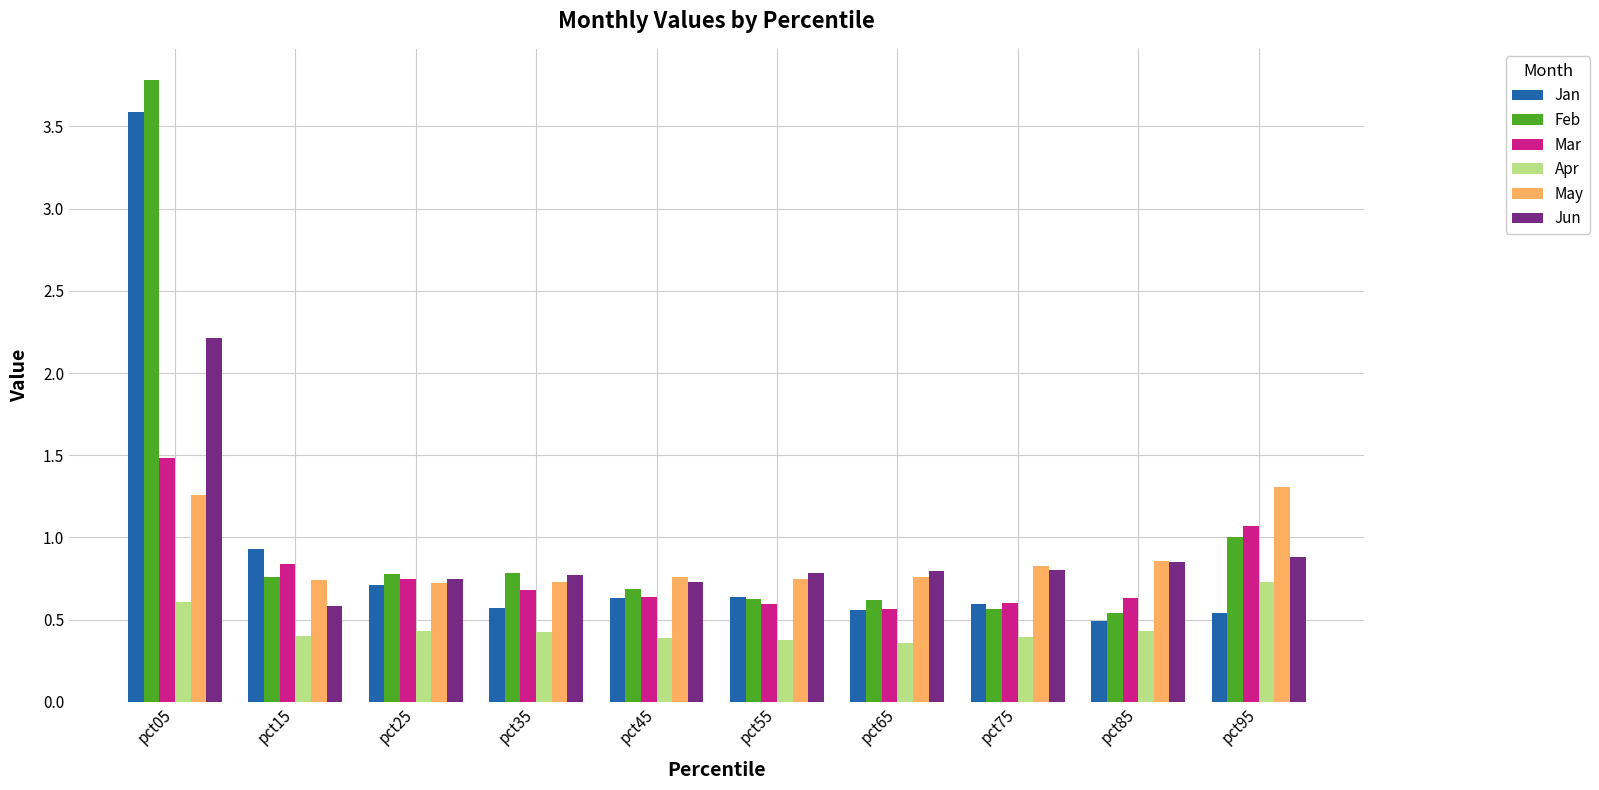

What value does the Feb series have at pct75?

0.6